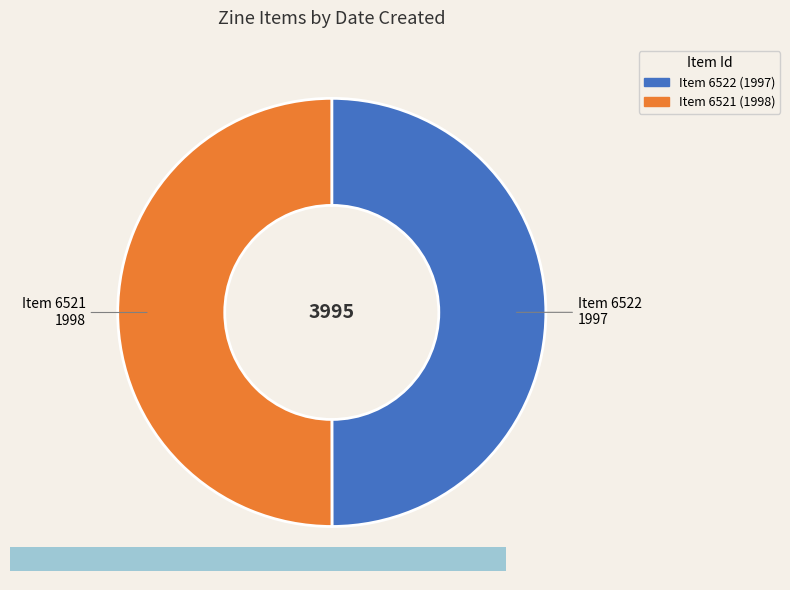

How many slices are in this pie chart?

2